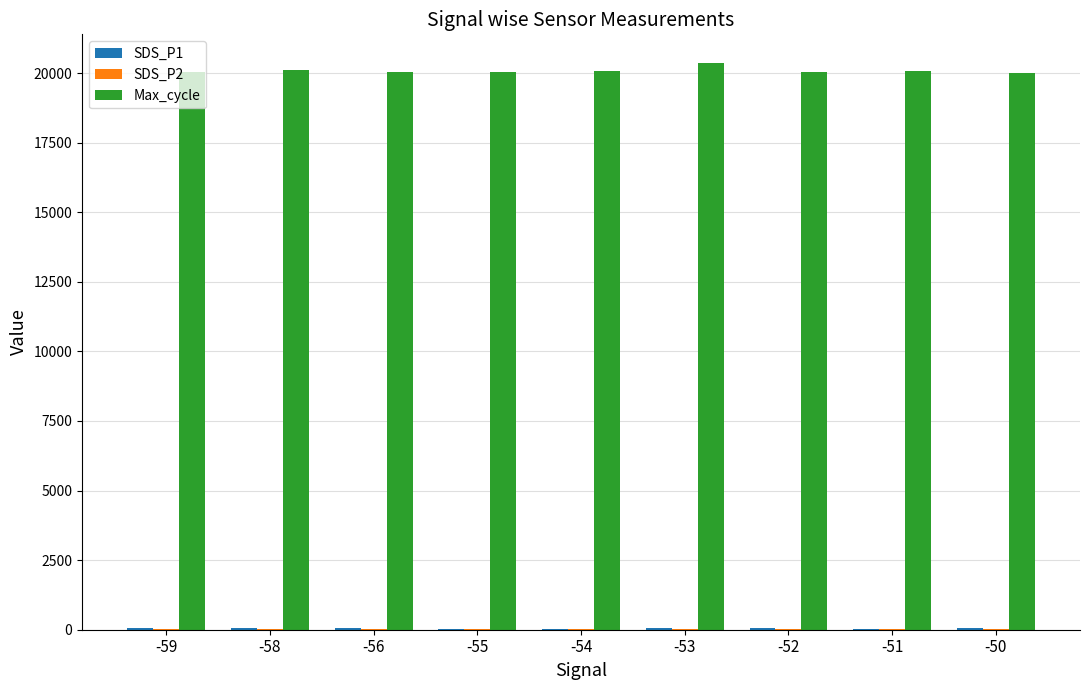

Which series has the largest total across all categories?

Max_cycle